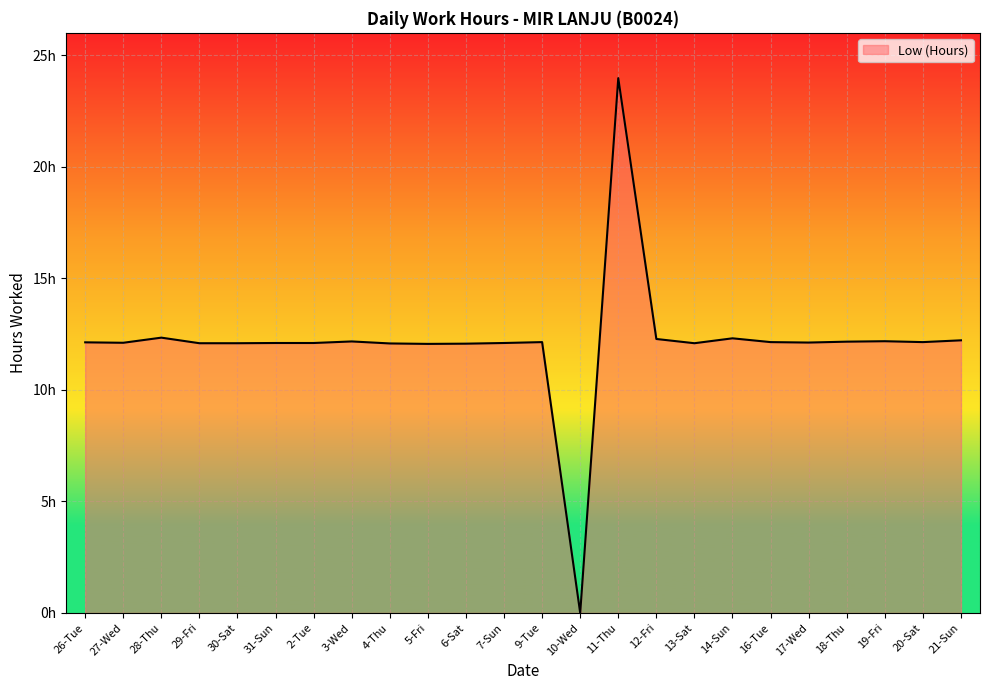

At which label is the value closest to 11?

5-Fri